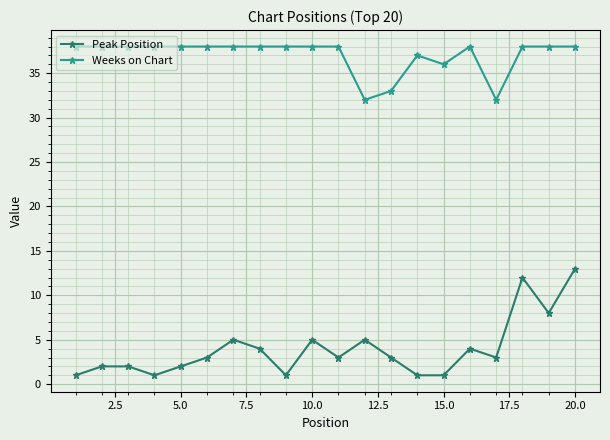

True or false: Weeks on Chart and Peak Position cross at least once.

False